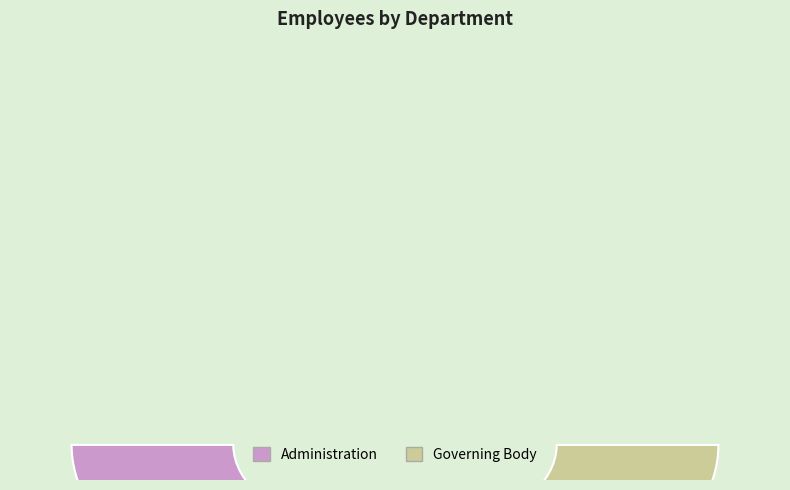

What is the smallest slice in the pie chart?

Administration